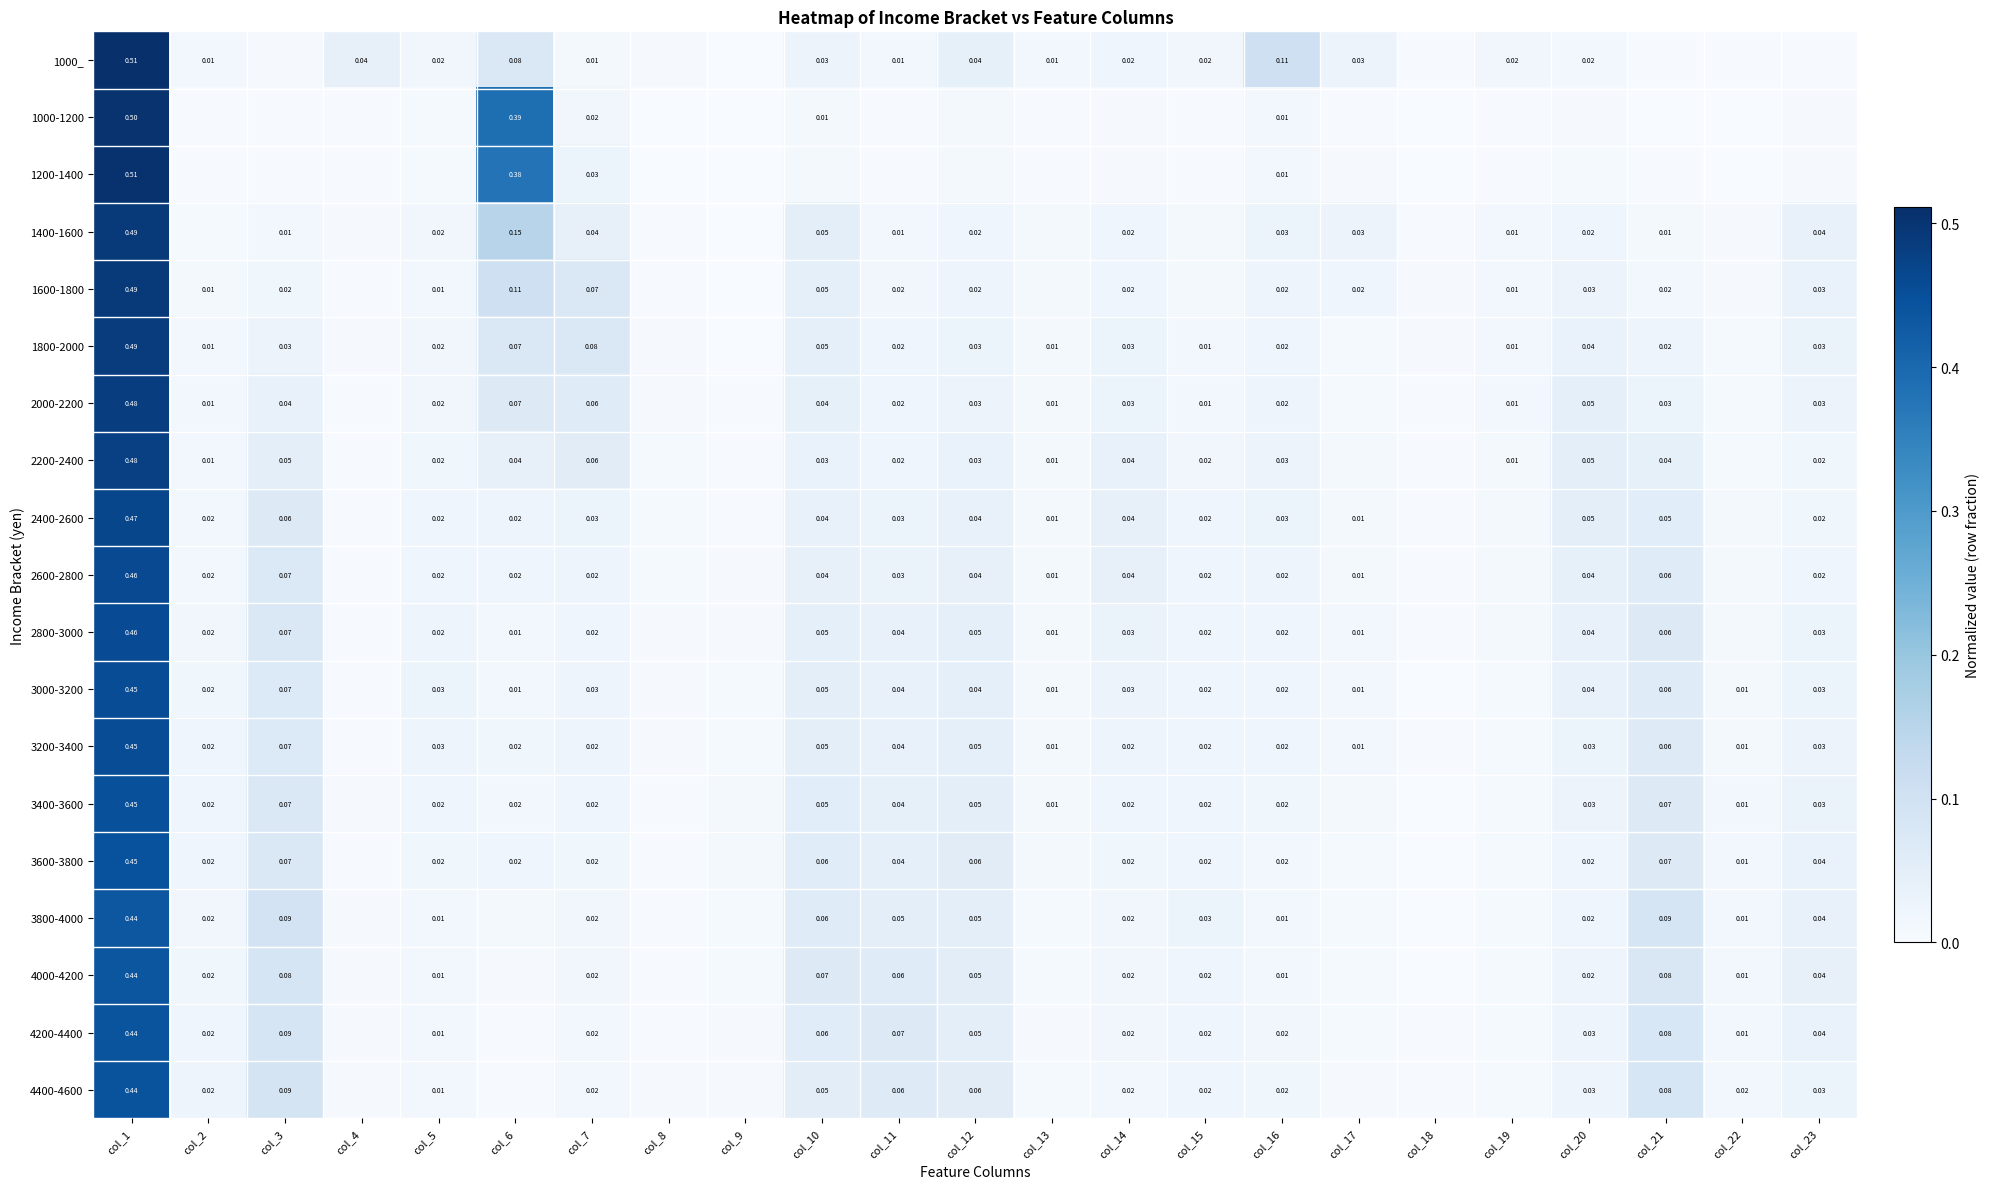

The 4400-4600 series shows 0.0 at col_15. True or false?

False